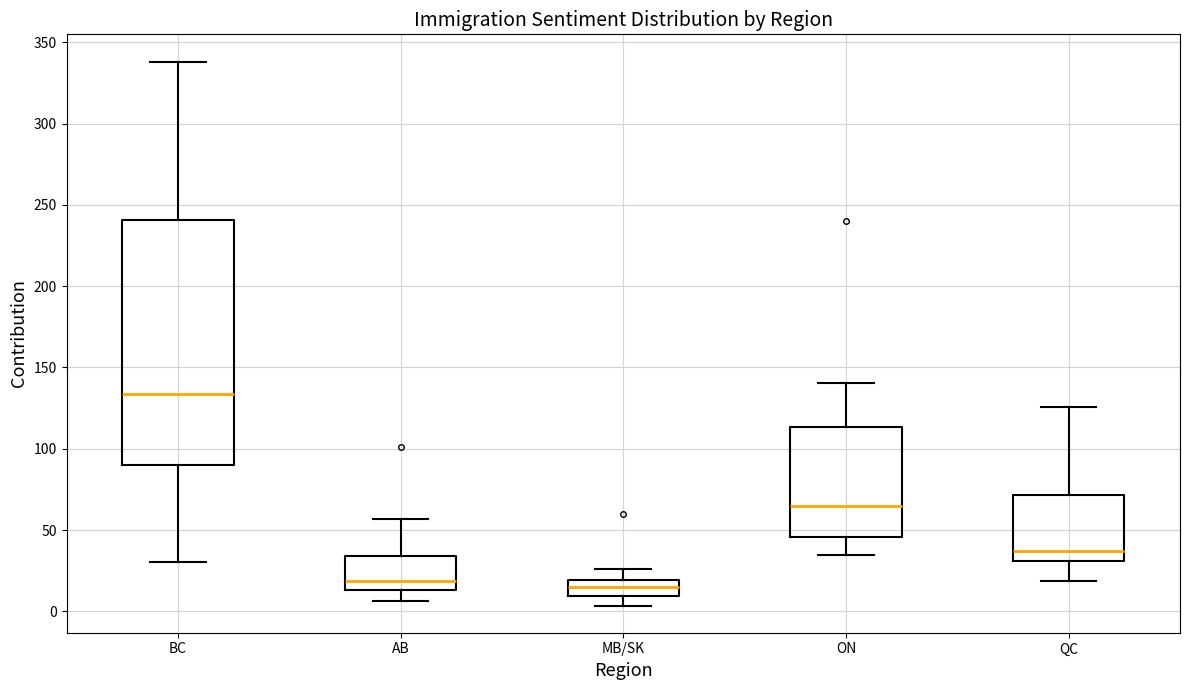

Comparing the boxes themselves (not the whiskers), which one is the tallest?

BC